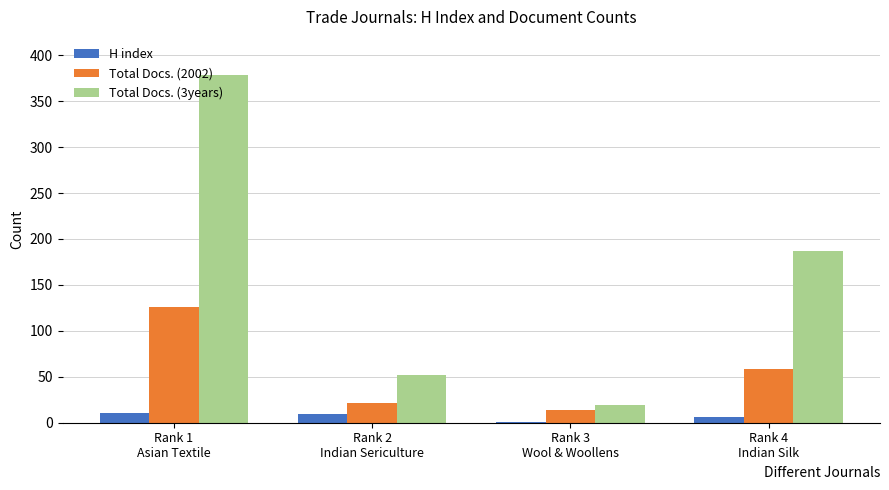

What is the total value across all series at Rank 4
Indian Silk?

252